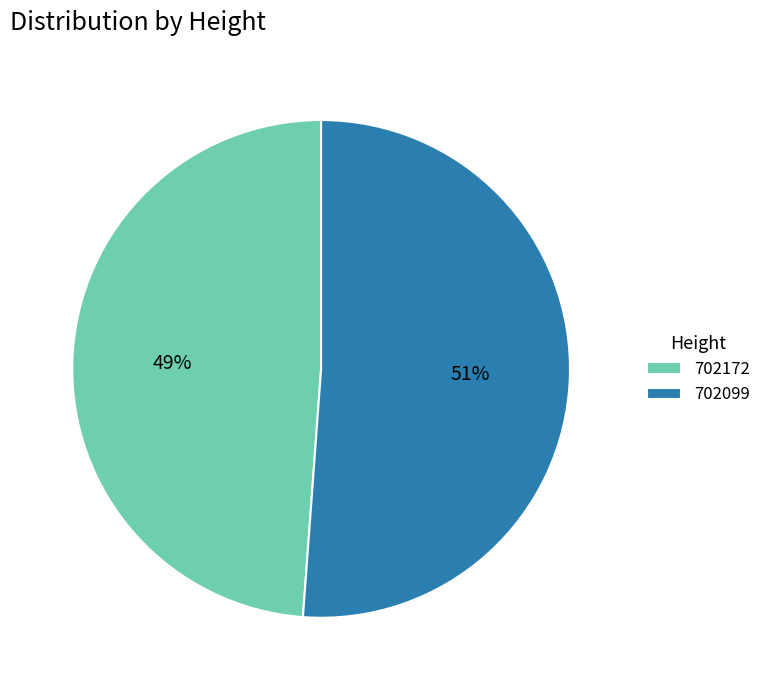

Is it true that 702172 is 49% of the pie?

True